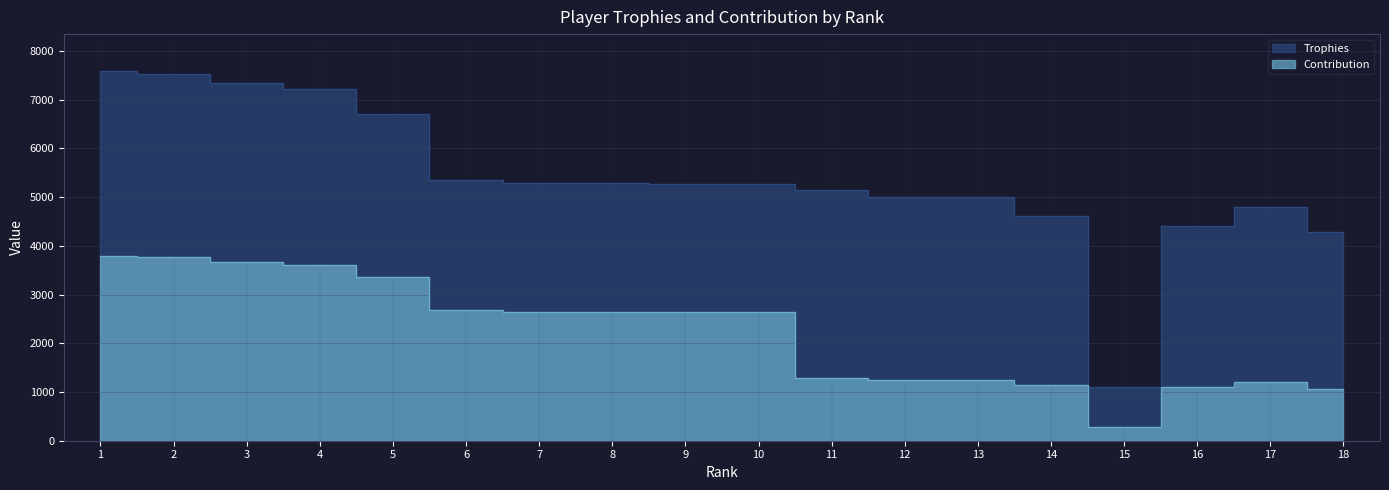

How many data points in Trophies are above 5279?

8